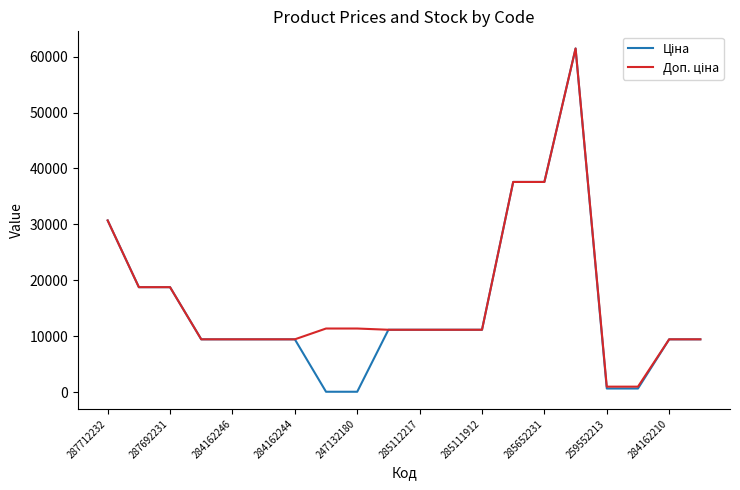

What is the greatest value displayed?

61434.3